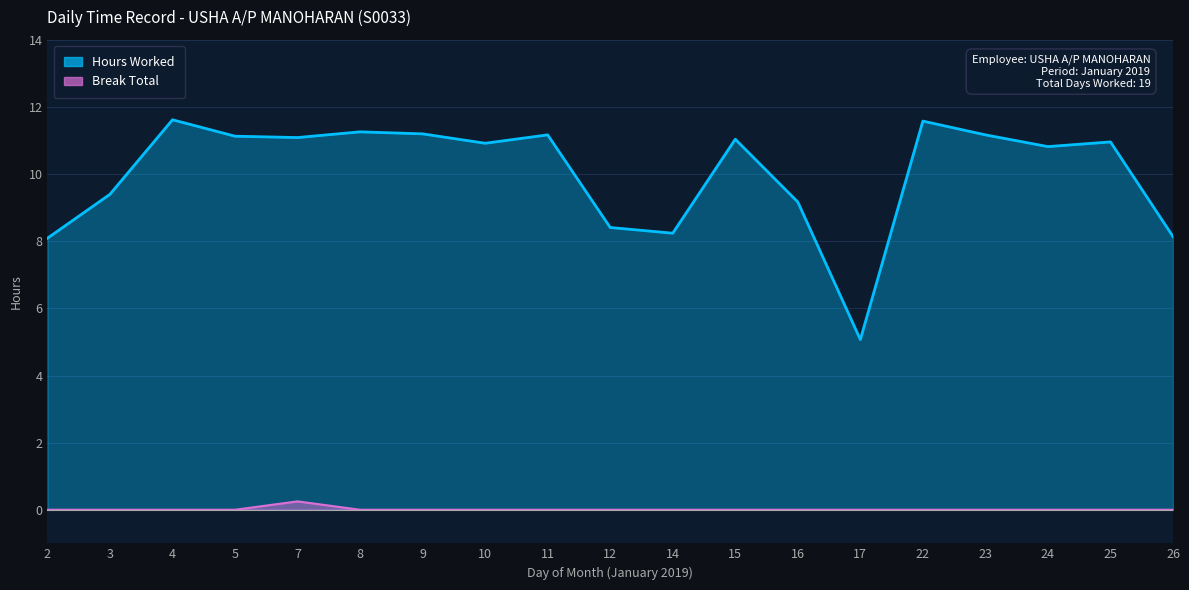

The value of Hours Worked at 8 is 11.3. True or false?

True